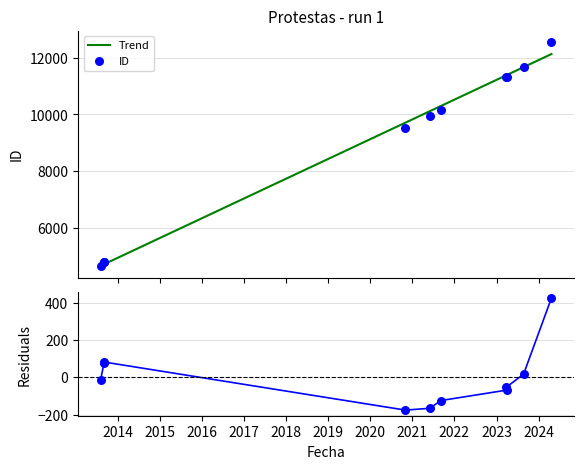

Which series has the largest total across all categories?

Trend